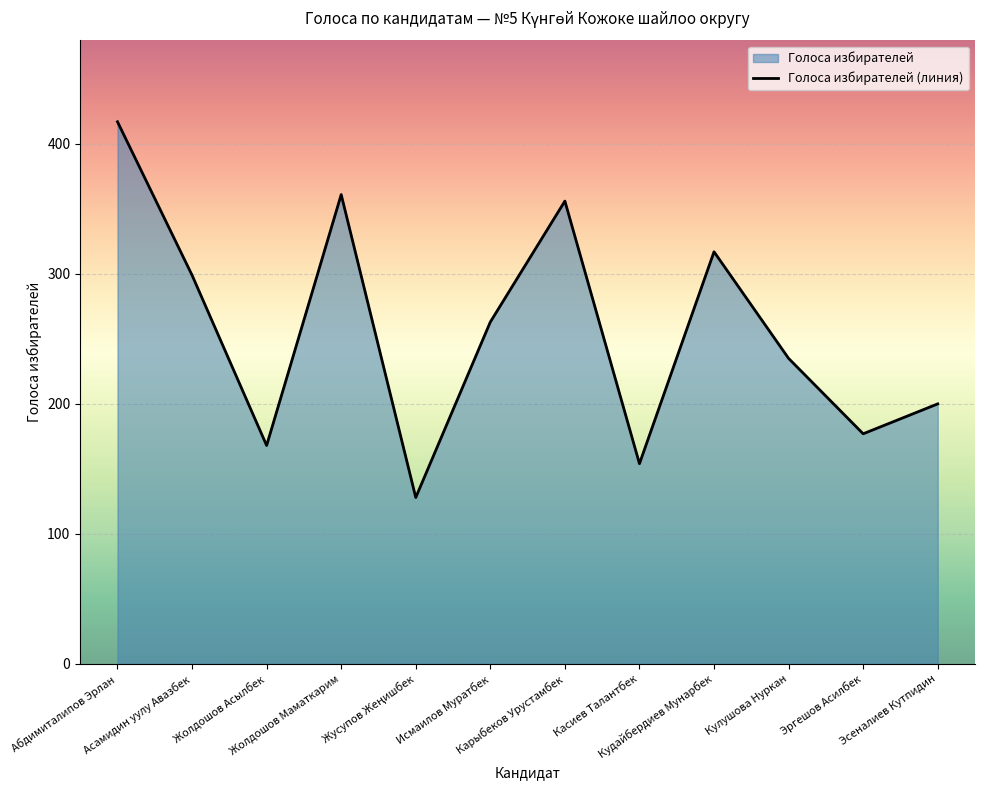

True or false: the data has more than 0 interior local peaks.

True